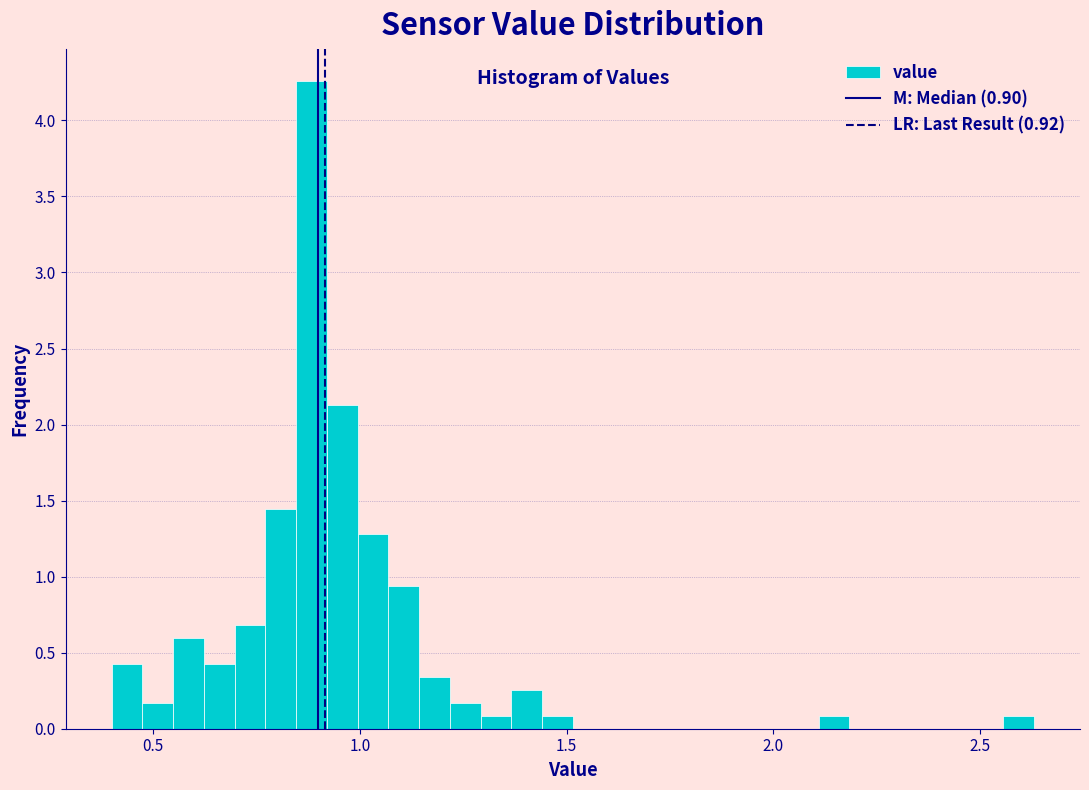

Around what value on the x-axis is the tallest bar? Give the approximate position of its centre, as read against the axis.

0.90